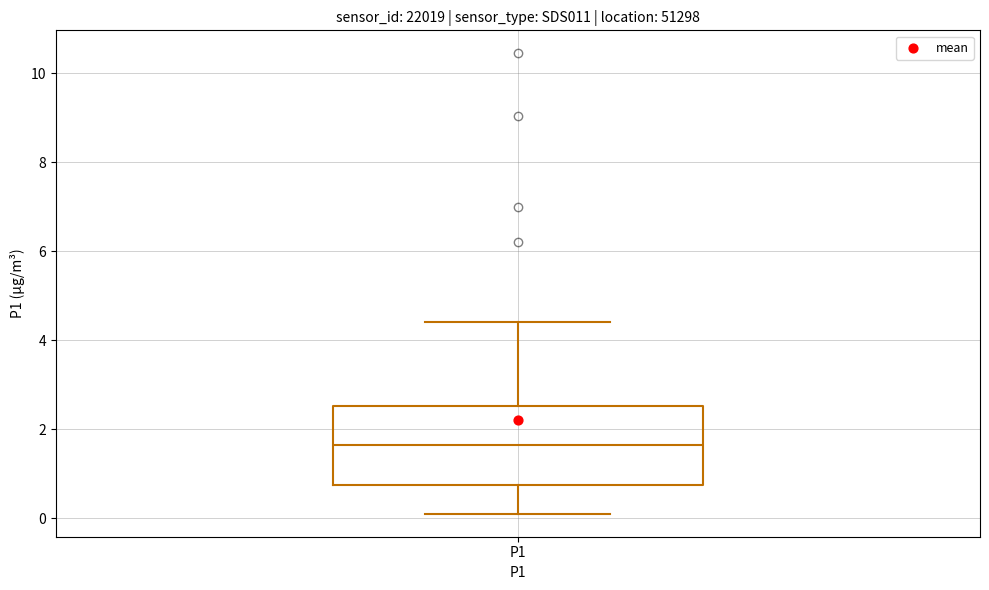

Read this box plot against the y-axis: the position of the median line, the range covered by the box, and the ends of both whiskers. The values are not printed on the chart, so give them approximately, as read against the axis.

median 1.6, box 0.8 to 2.6, whiskers 0.2 to 4.4